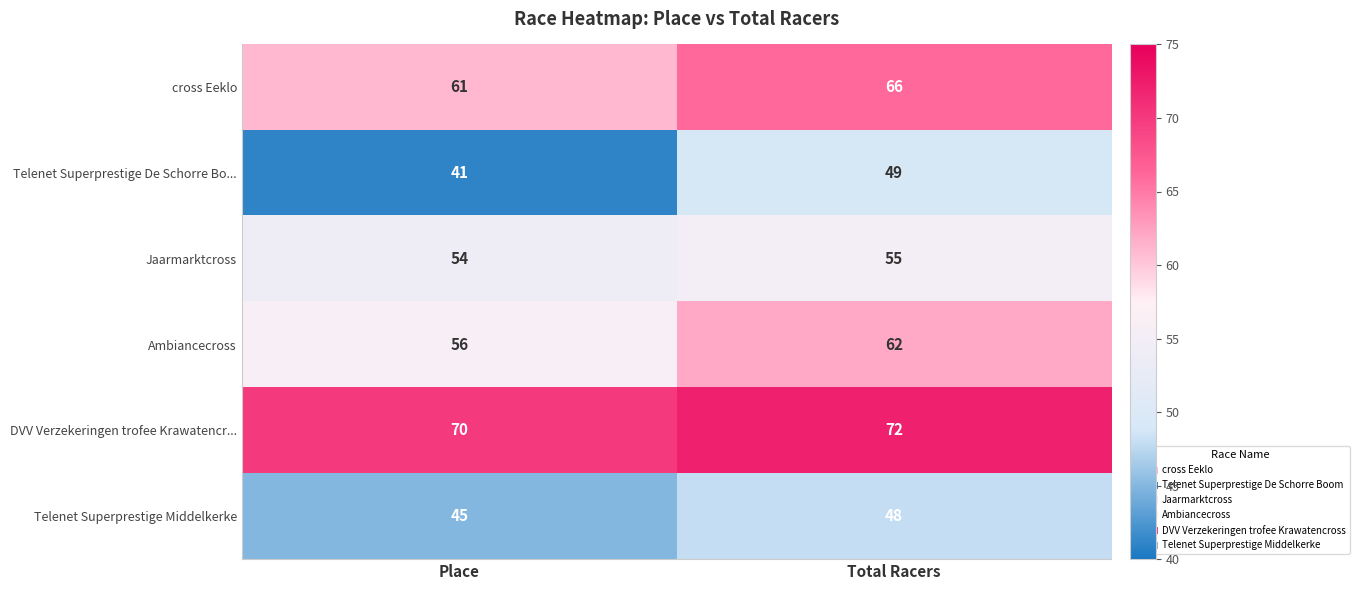

How many series are shown in this chart?

6